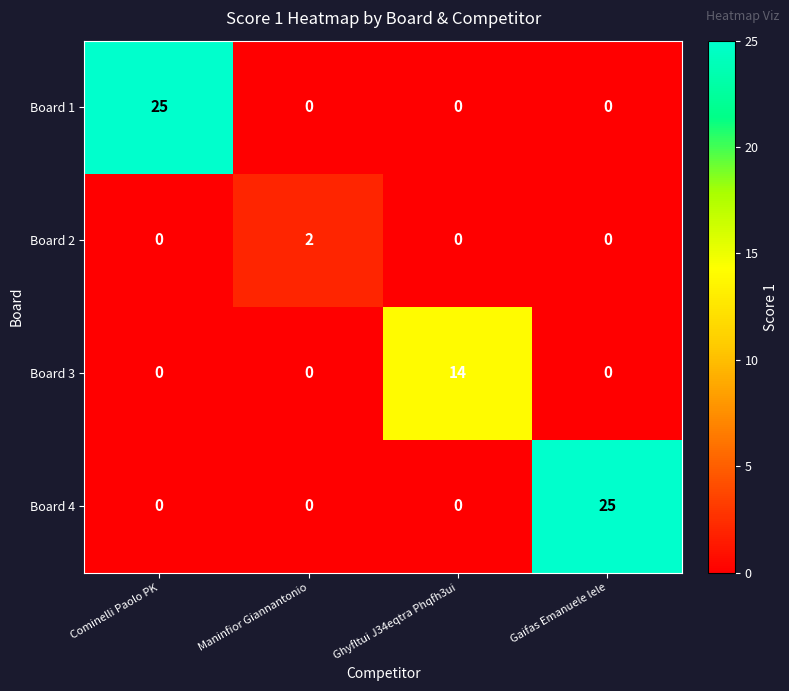

What is the sum of the Board 4 values at Gaifas Emanuele lele and Maninfior Giannantonio?

25